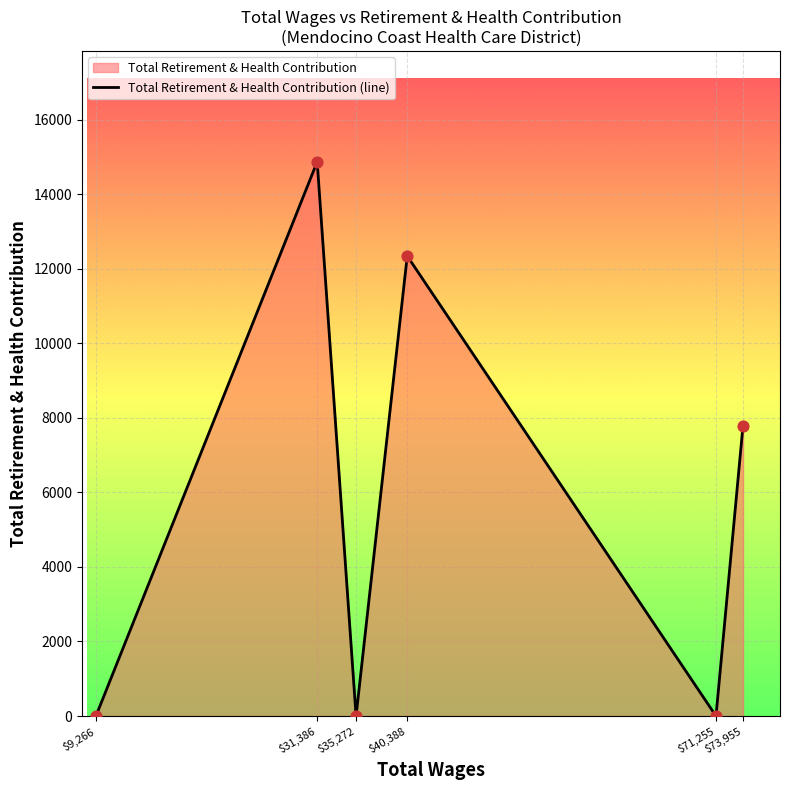

Which has a higher value, $9,266 or $40,388?

$40,388